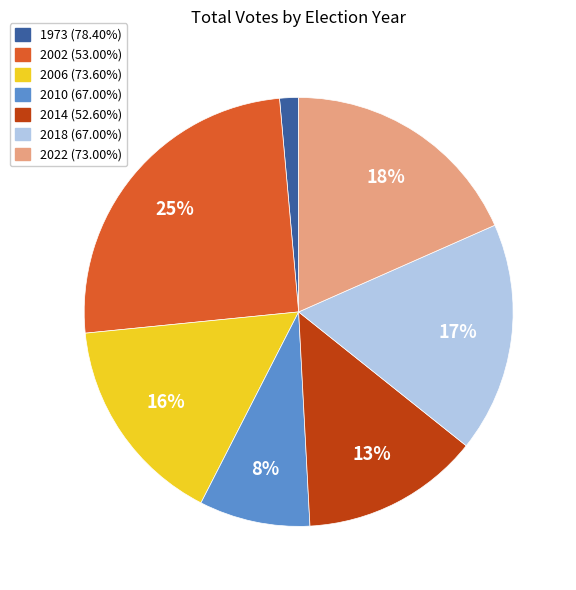

What percentage is the 2022 (73.00%) slice, to the nearest percent?

18%